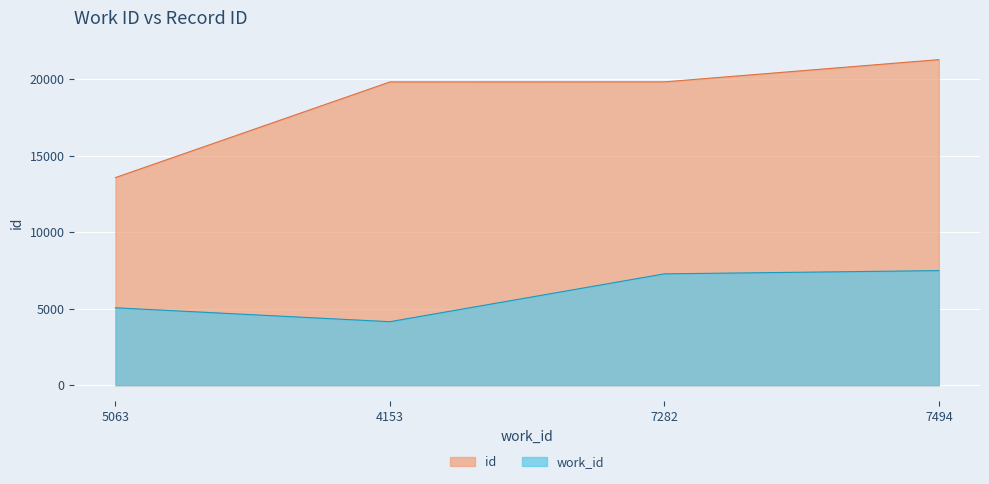

Where does the work_id series first go above 7282?

7494